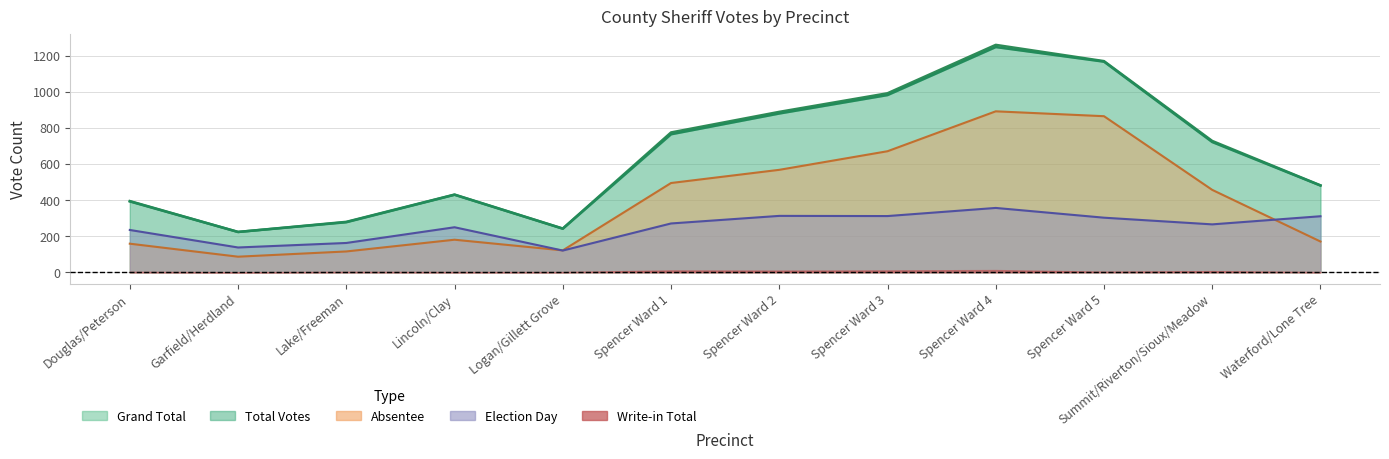

Which series has the largest range (max minus min)?

Grand Total